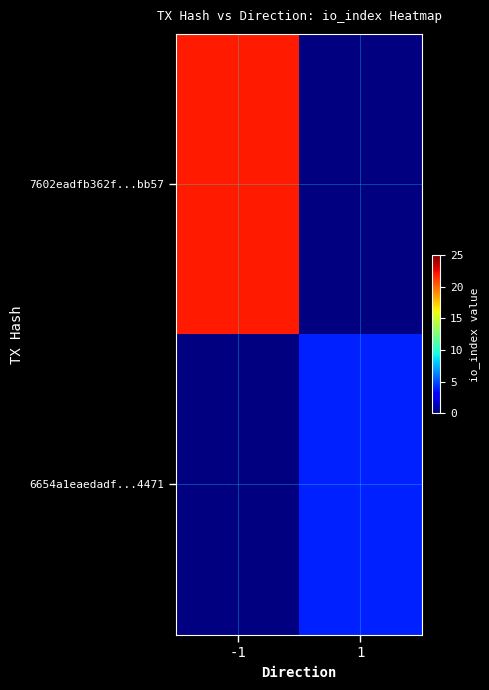

Which has a higher value, 1 or -1?

-1